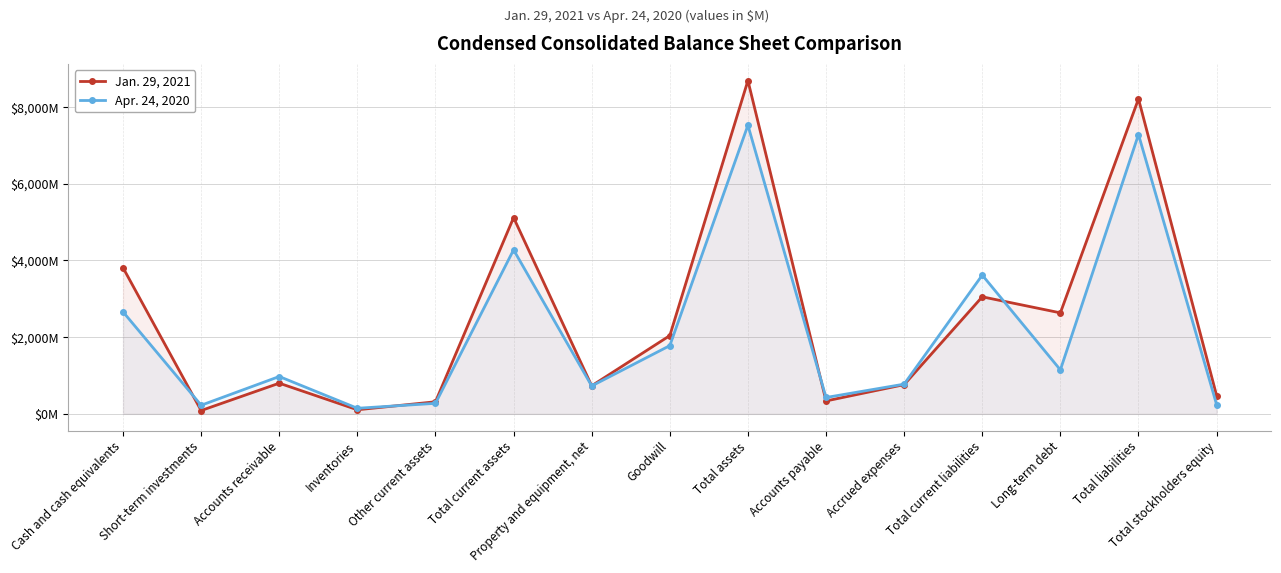

What is the difference between the Apr. 24, 2020 values at Other current assets and Total liabilities?

7006